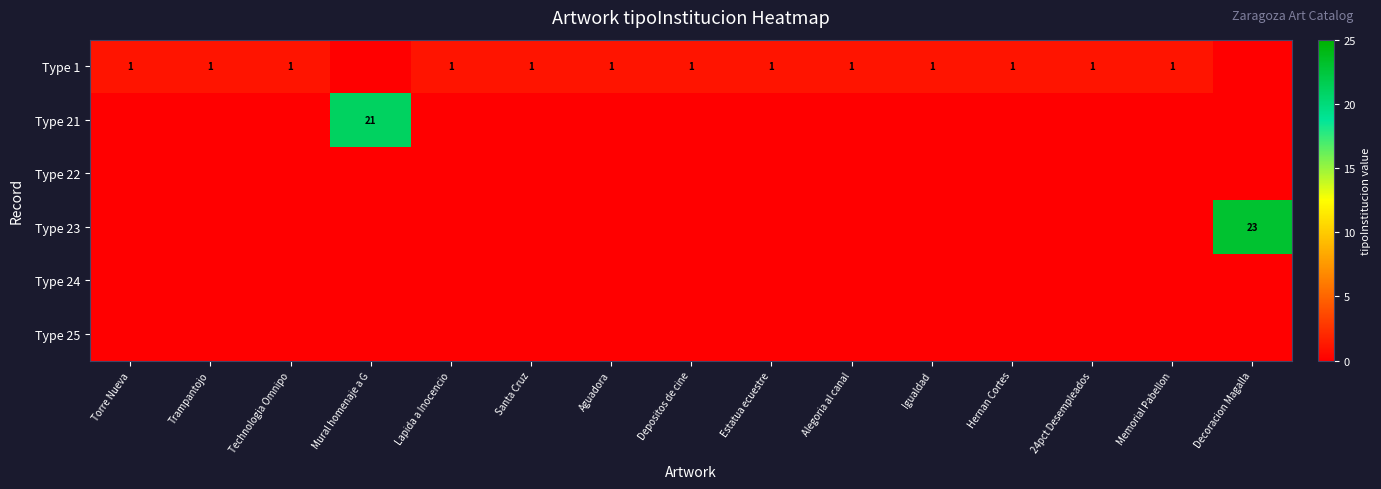

The row_0 series shows 2 at Memorial Pabellon. True or false?

False